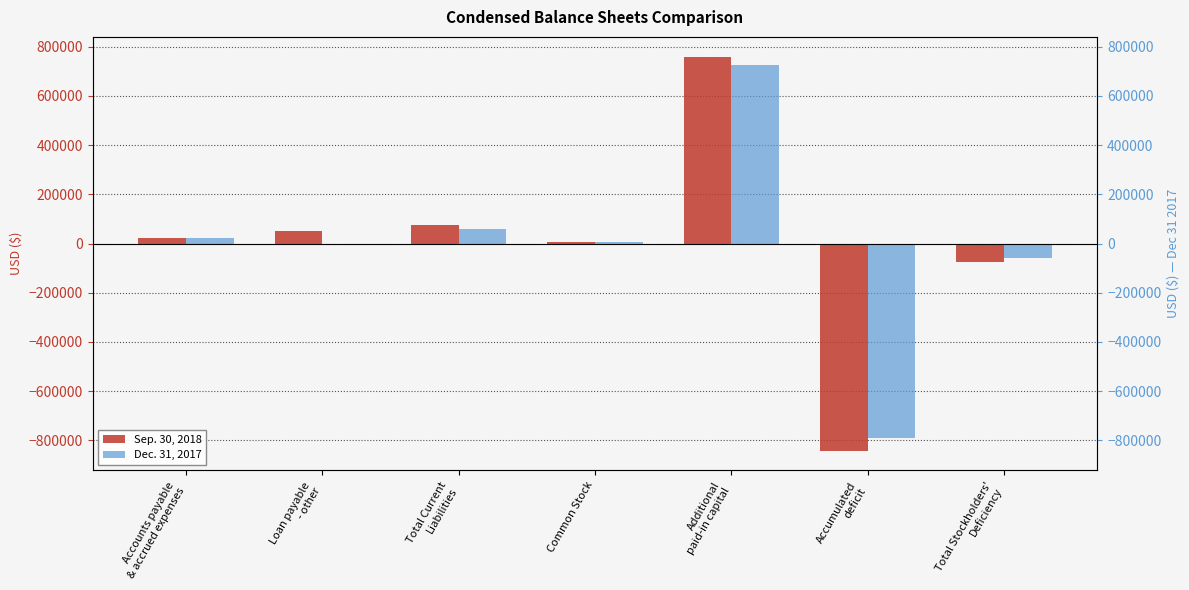

What is the spread (max minus min) of values at Loan payable
- other?

51175